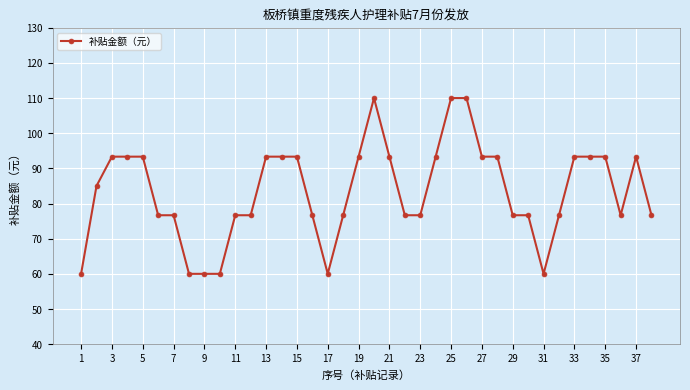

What is the minimum value shown in the chart?

60.0